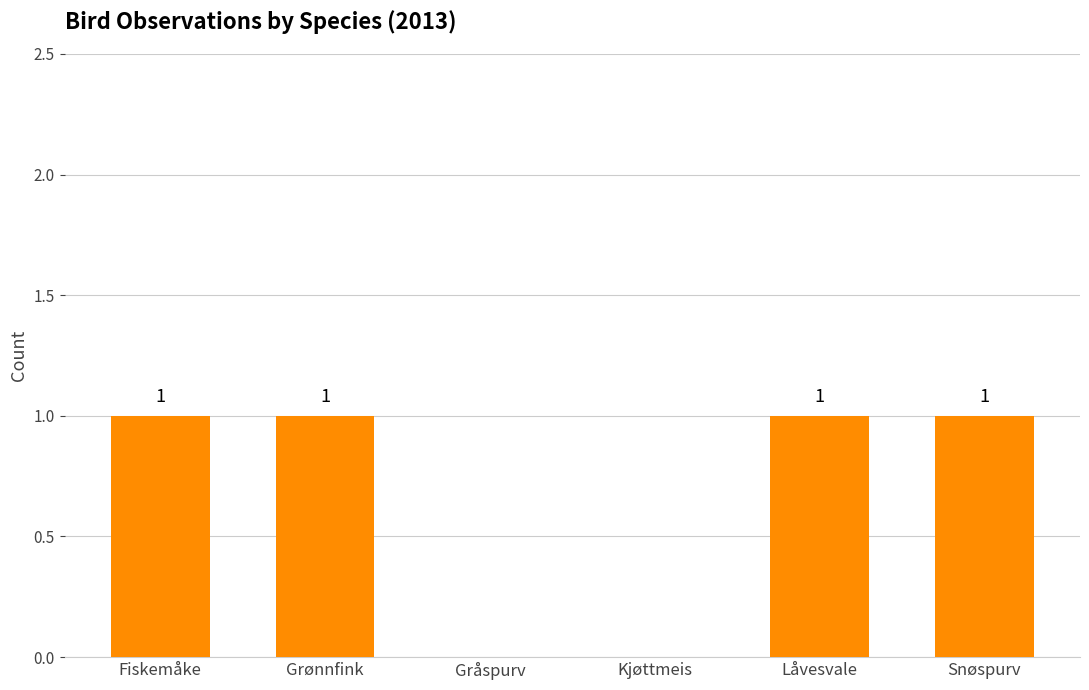

The value at Låvesvale is 1. True or false?

True